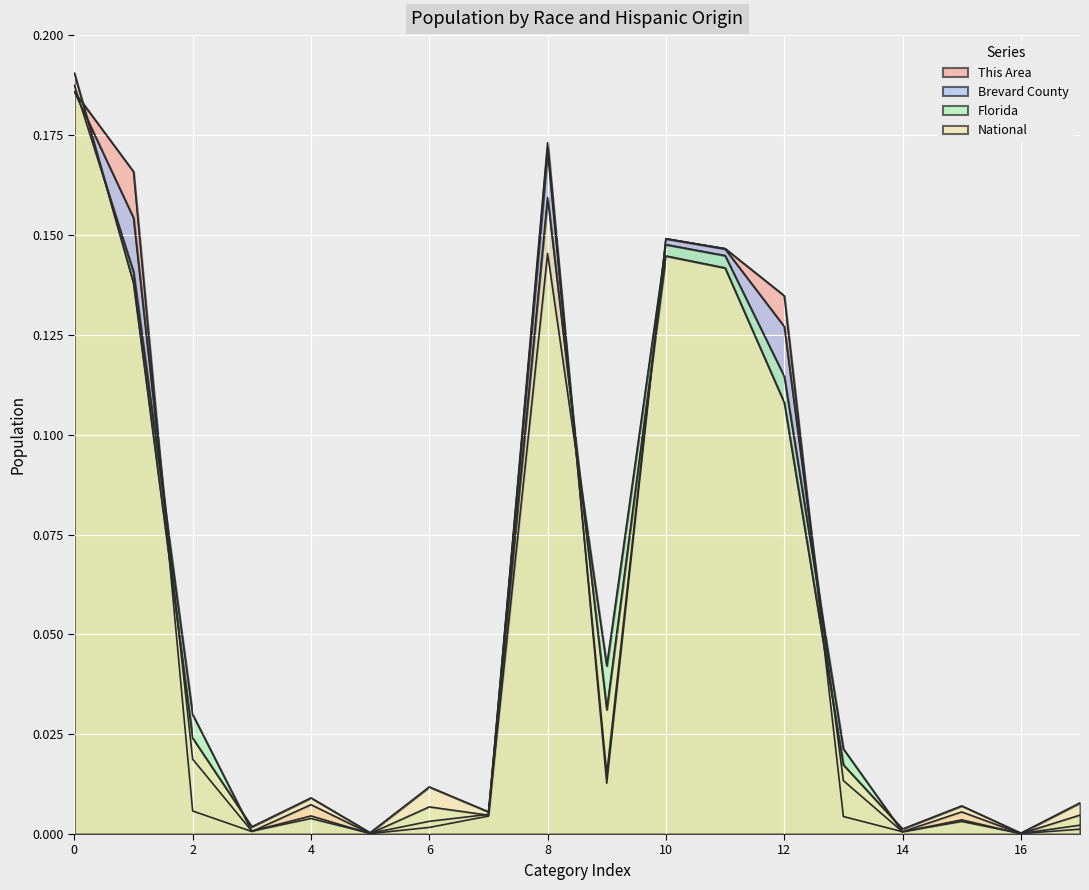

What is the approximate value of This Area at White alone?

0.2